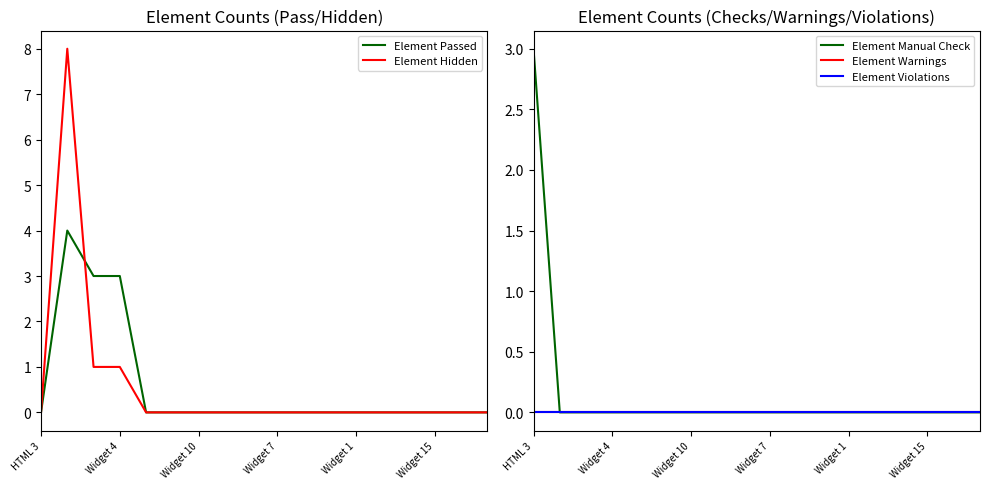

The value of Element Hidden at Widget 15 is -3. True or false?

False